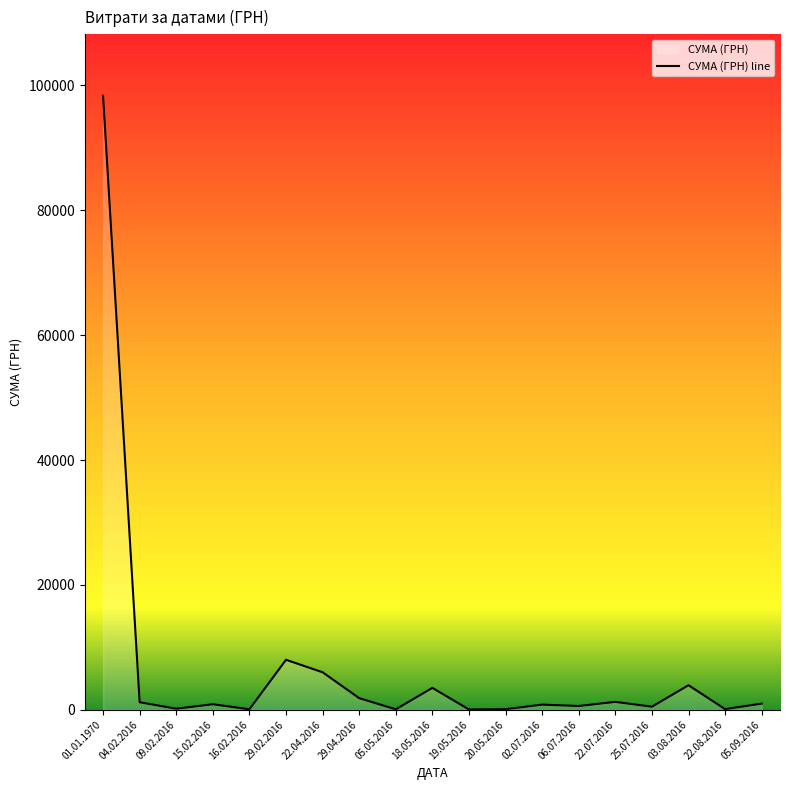

Where is the data nearest to the value 49197?

29.02.2016